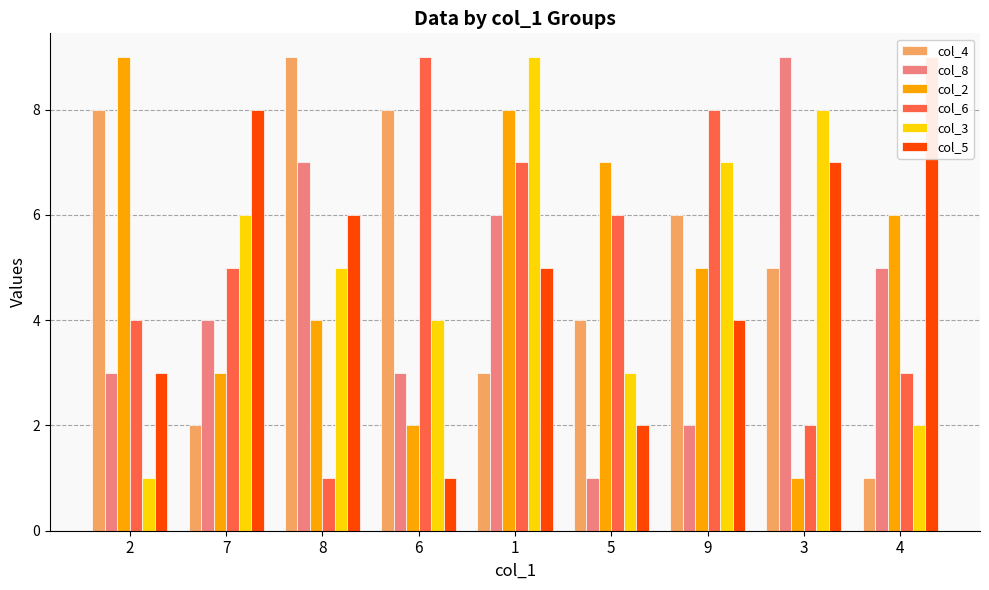

At which label does col_5 first exceed 5?

7